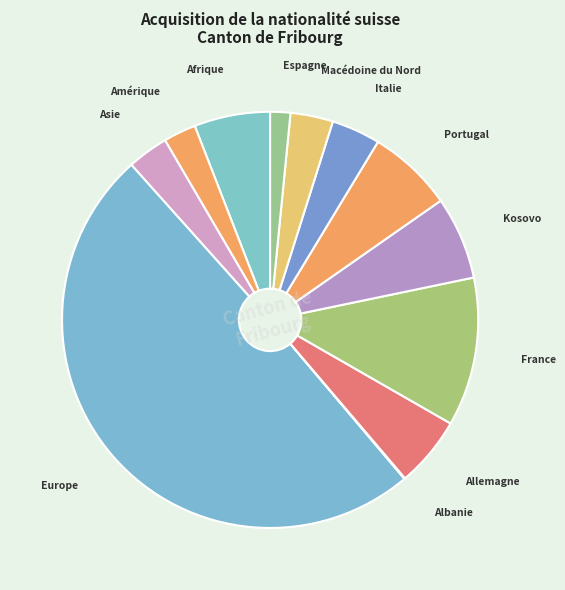

What is the ratio of the value at Italie to the value at Portugal?

0.6